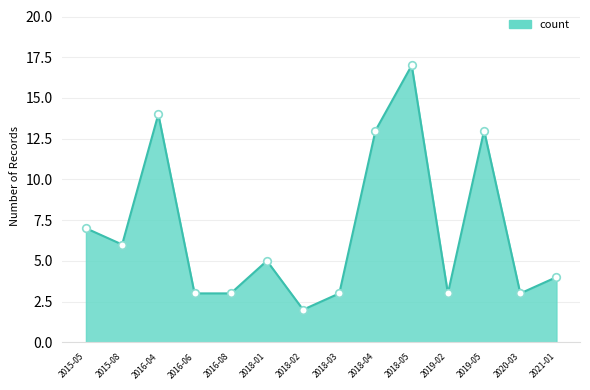

What is the change in value from 2016-04 to 2018-01?

-9